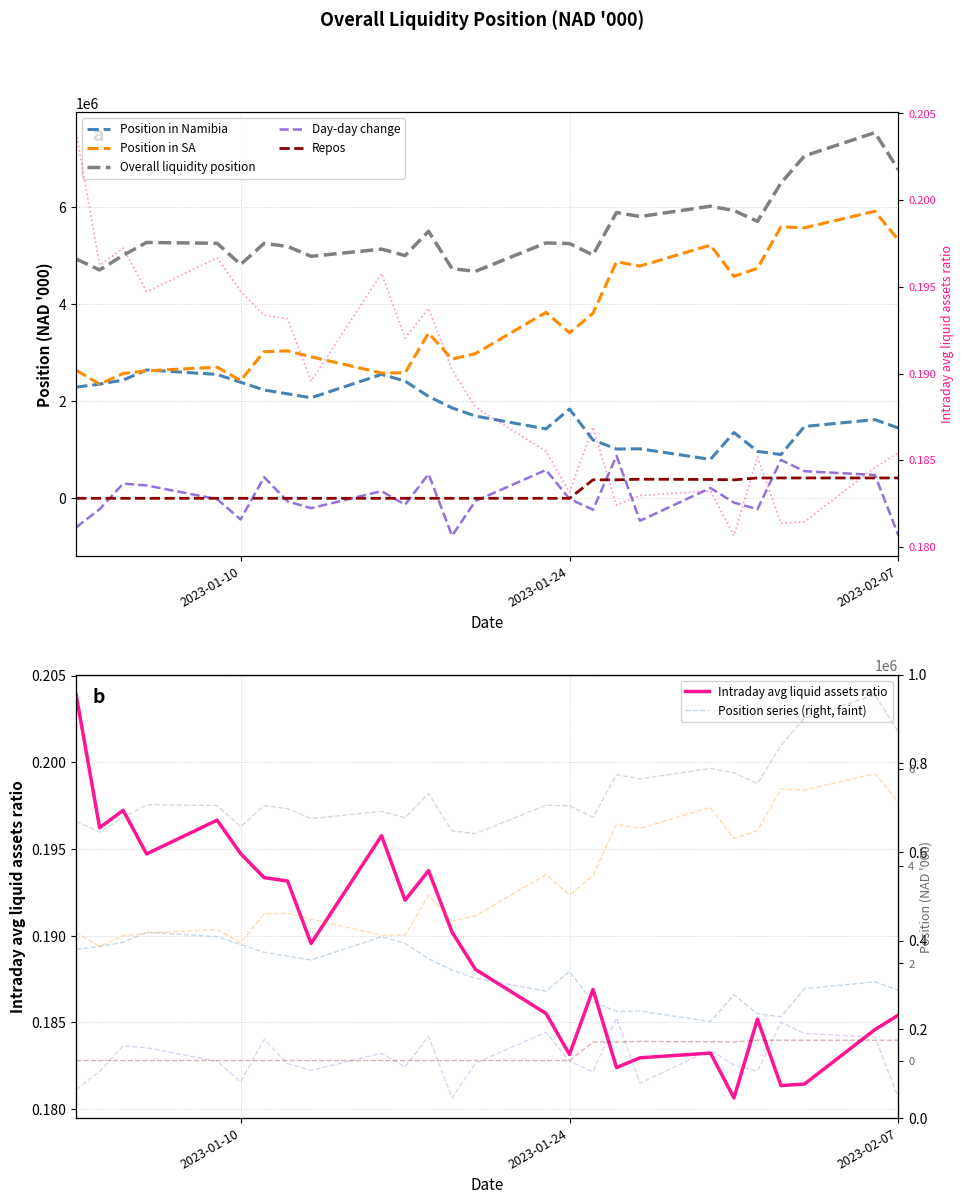

True or false: Repos has a value of -130252.3 at 12.

False